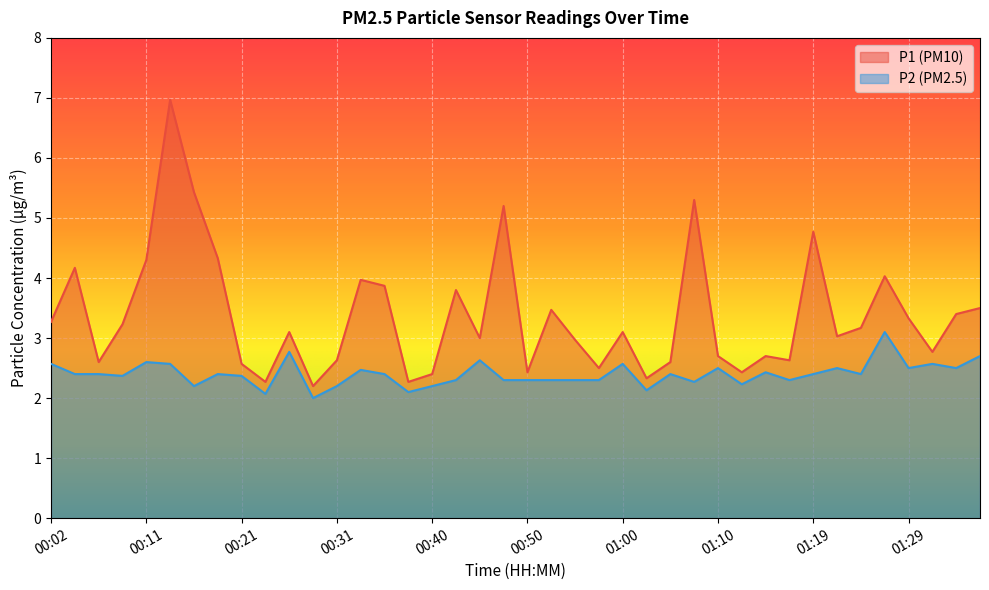

At which category does the chart reach its peak across all series?

00:14